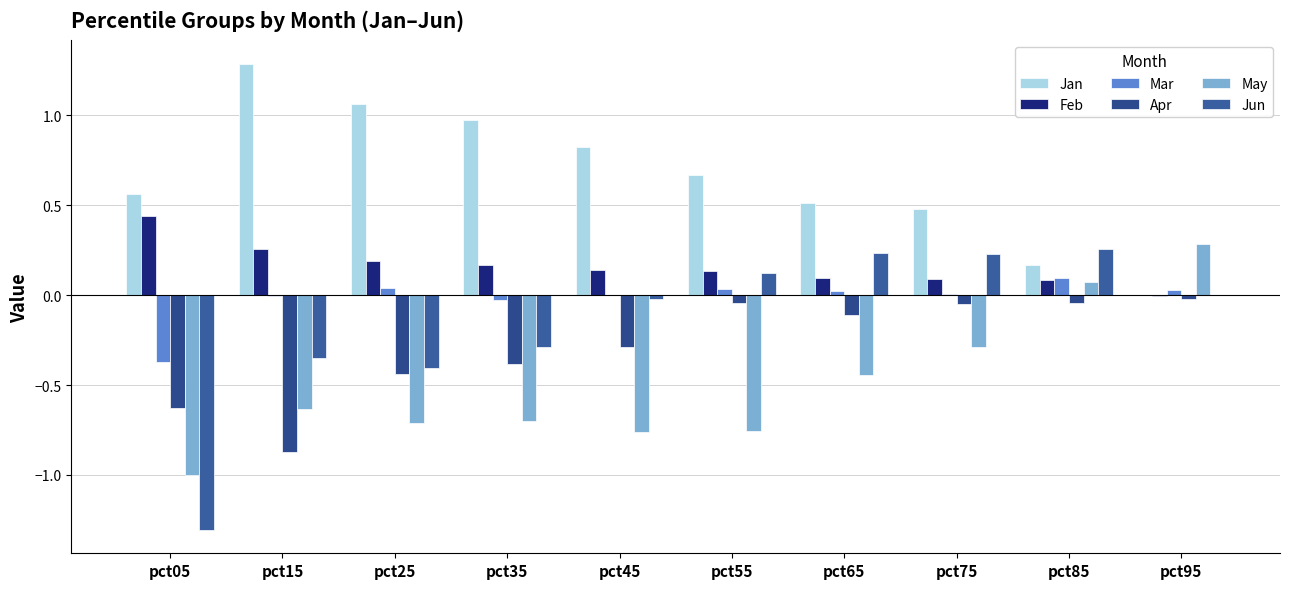

What is the difference between the second highest and minimum values in the Jun series?

1.5